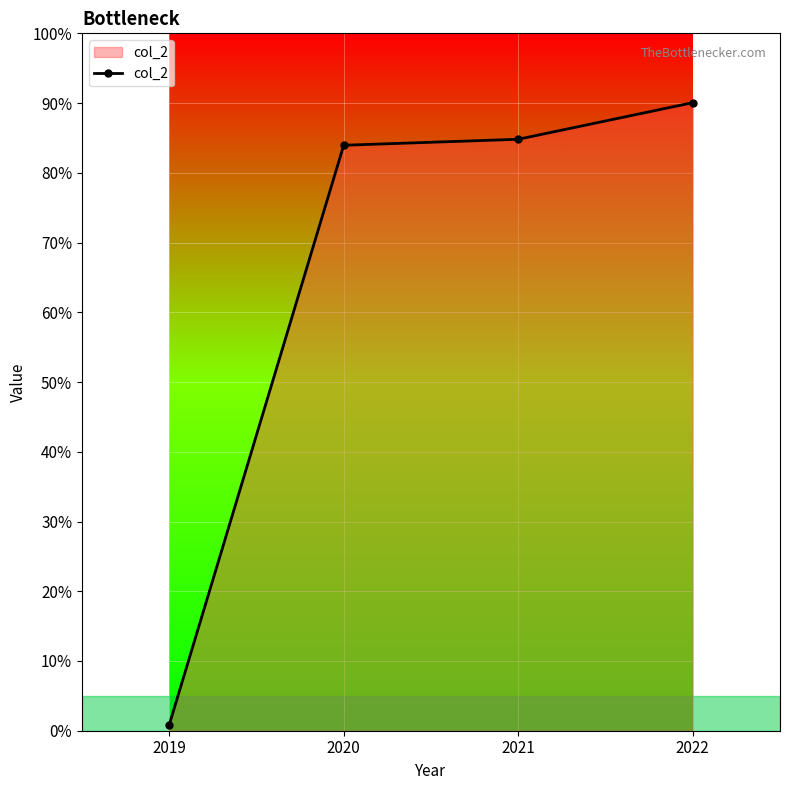

Count the number of data series in this chart.

1